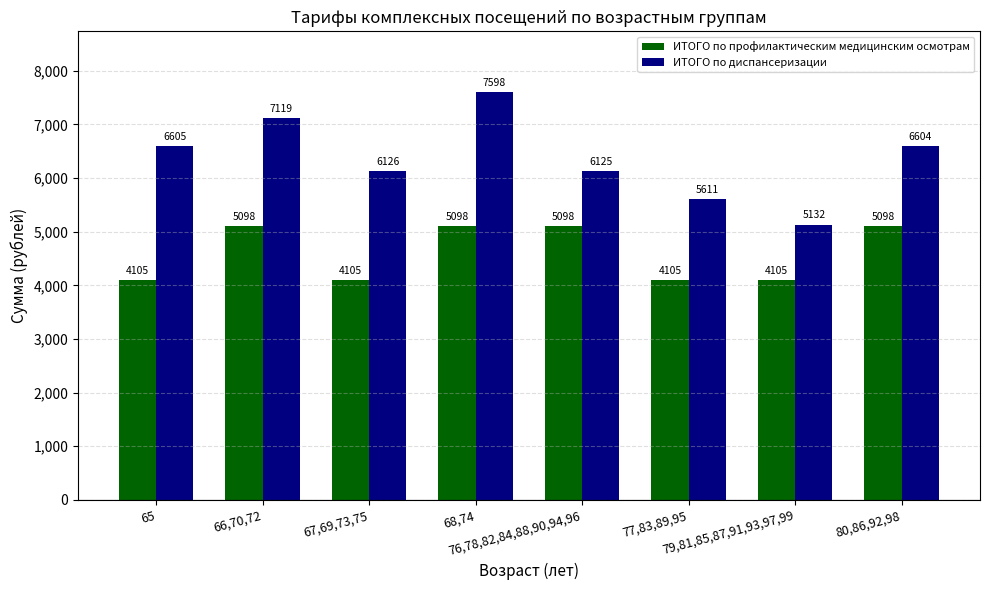

Reading left to right, transcribe all the data shown in this chart.

ИТОГО по профилактическим медицинским осмотрам: 4105	5098	4105	5098	5098	4105	4105	5098
ИТОГО по диспансеризации: 6605	7119	6126	7598	6125	5611	5132	6604